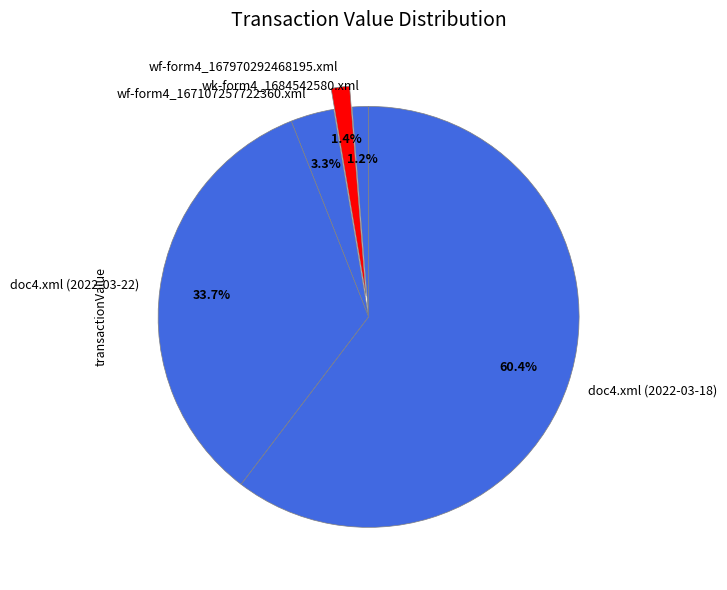

Does doc4.xml (2022-03-22) account for over 50% of the chart?

No